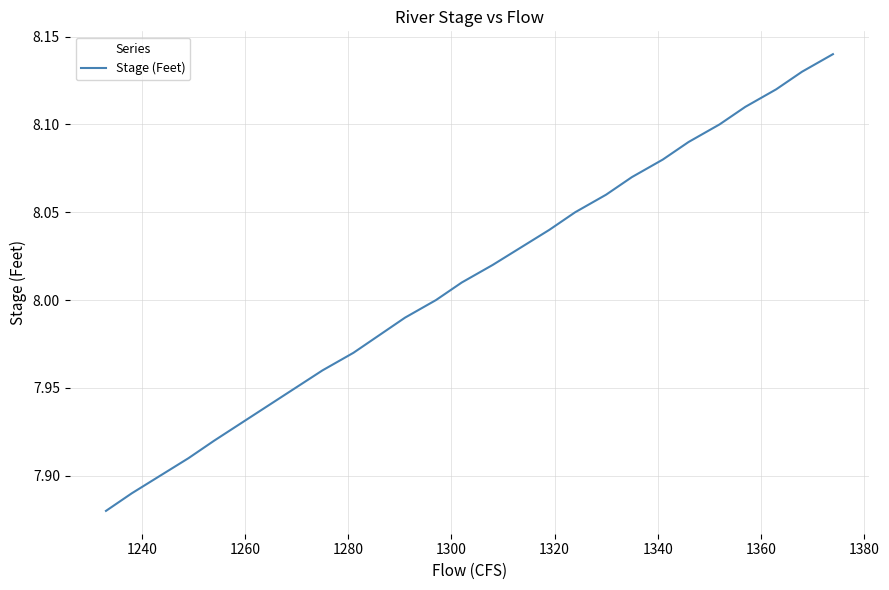

True or false: the data shows 1.7 at 1380.

False